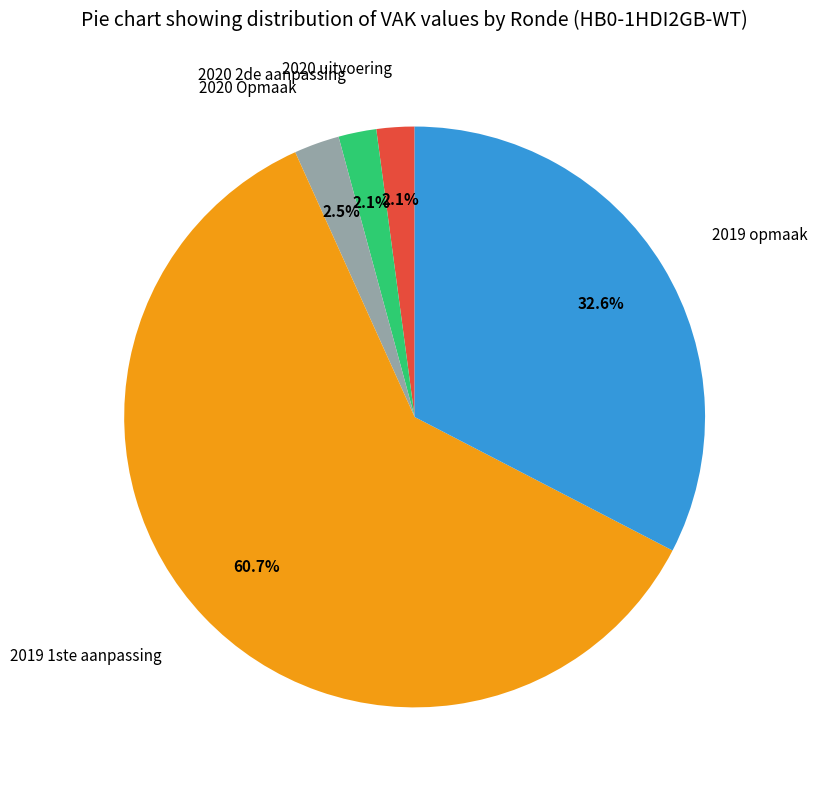

To the nearest percent, what is the difference between the 2019 1ste aanpassing and 2020 Opmaak slice percentages?

58%